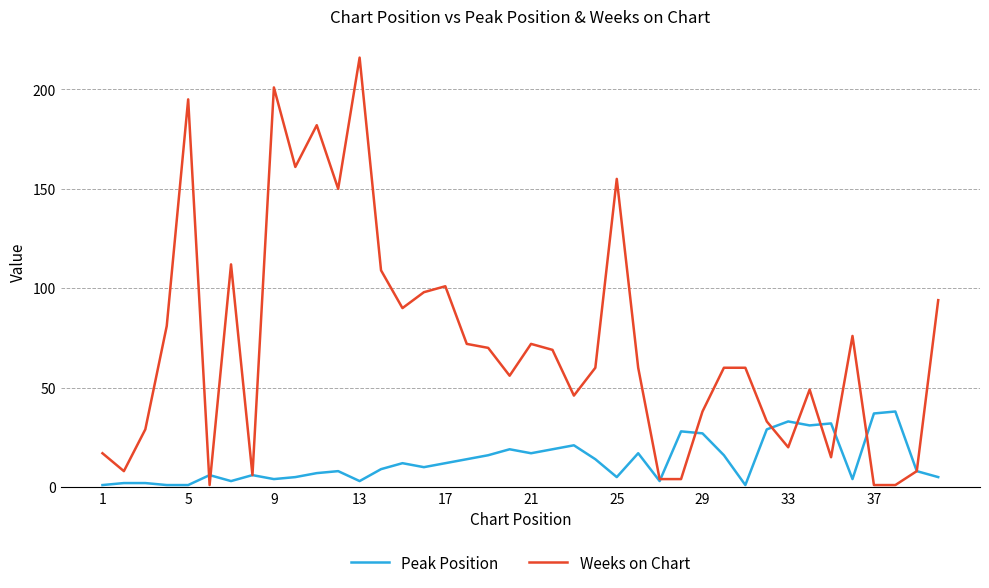

True or false: Peak Position has more than 1 interior local peaks.

True